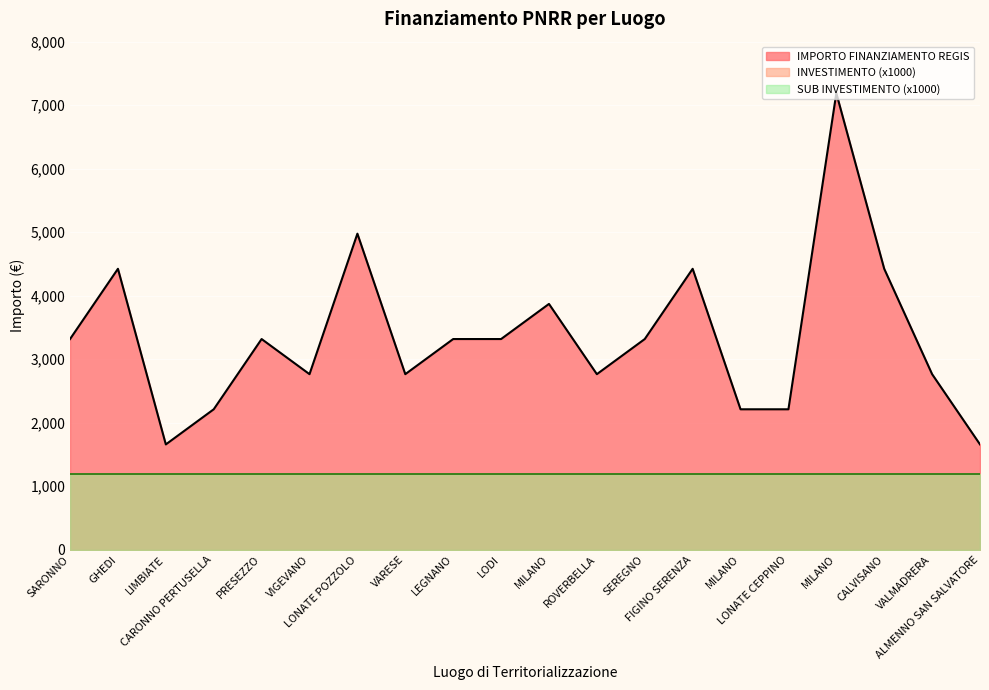

What is the difference between the highest and lowest values at MILANO?

3869.8